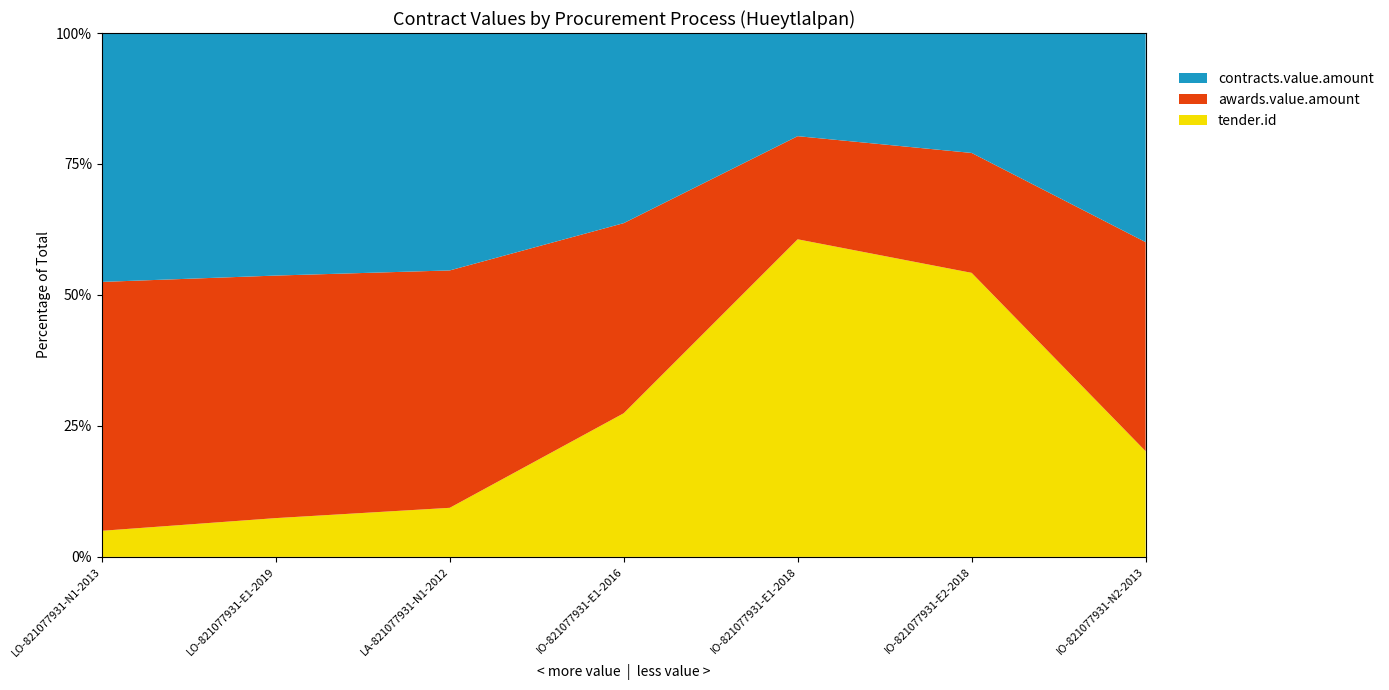

Reading left to right, extract all data points from this chart.

awards.value.amount: 4546694.5	12470585.6	1178989.2	1613362.3	516724.1	774214.3	948210.2
contracts.value.amount: 4546694.5	12470585.6	1178989.2	1613362.3	516724.1	774214.3	948210.2
tender.id: 476654.0	1993821.0	243682.0	1218877.0	1591042.0	1833815.0	479267.0